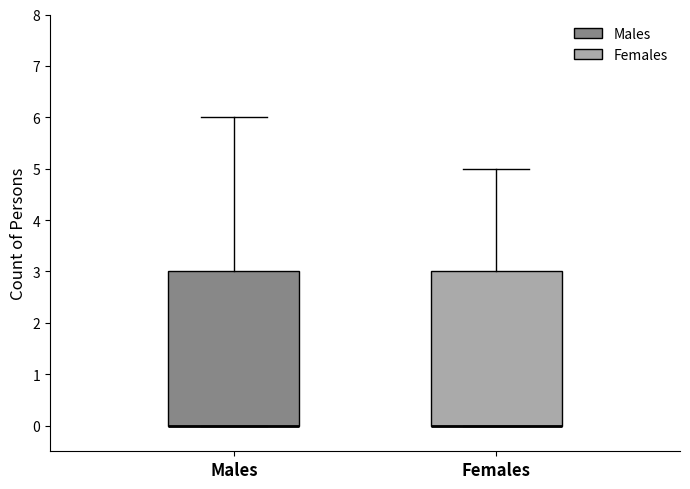

Where does the upper whisker of the box for Males end on the y-axis? The values are not printed on the chart, so give them approximately, as read against the axis.

6